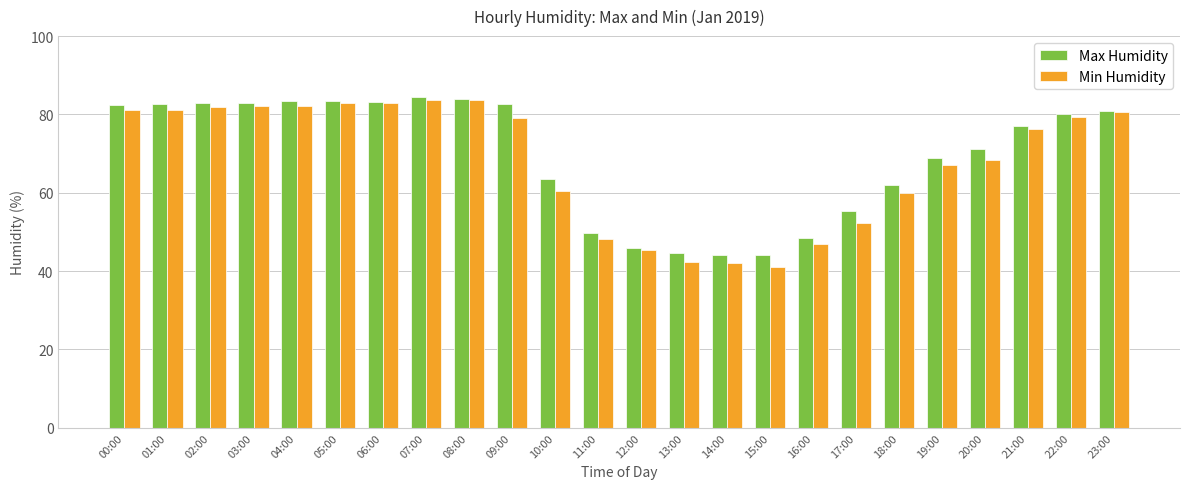

What is the total value across all series at 07:00?

168.1